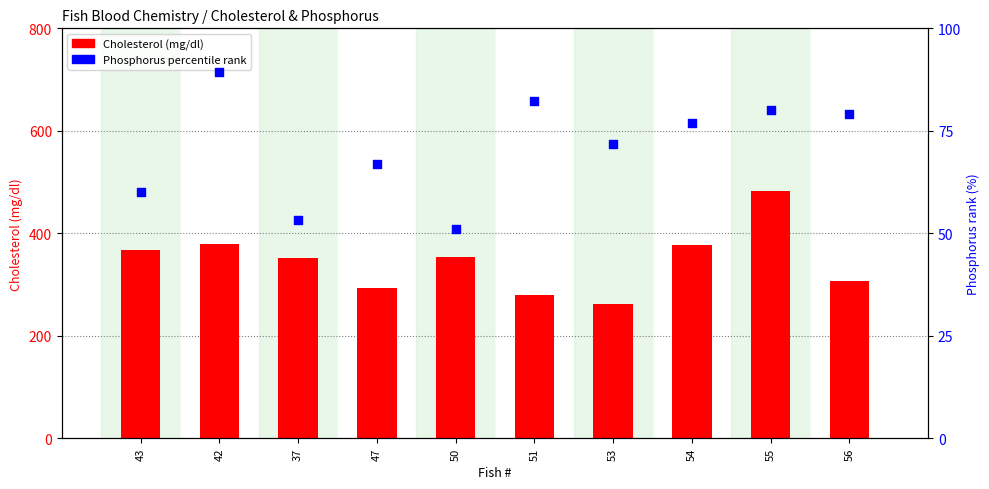

What is the total value across all series at 53?

332.7